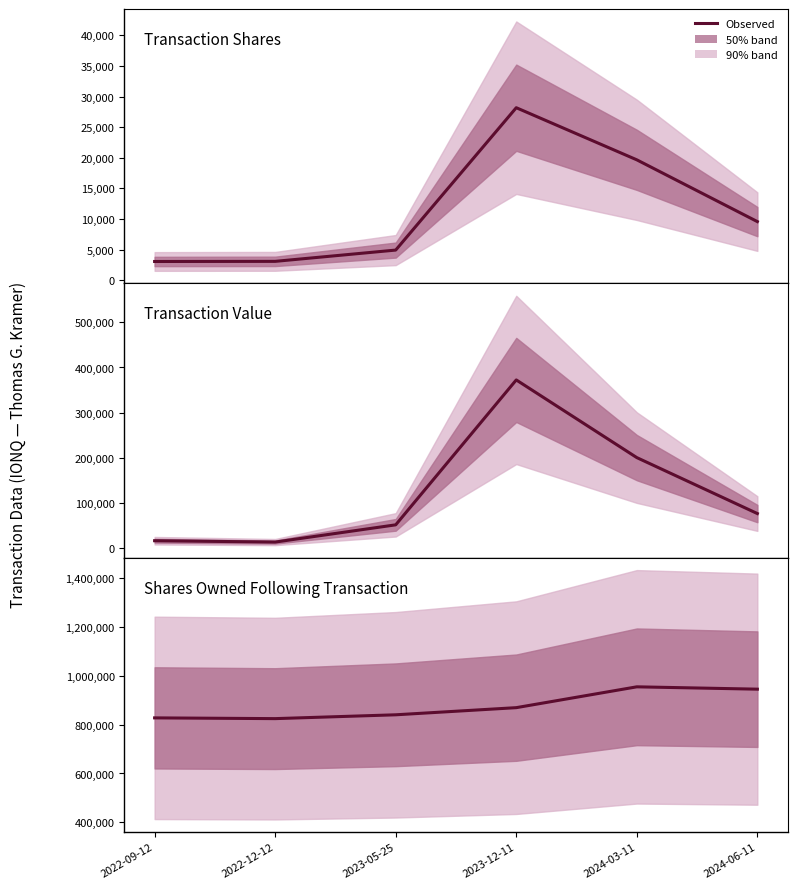

True or false: Transaction Shares has more than 2 interior local peaks.

False